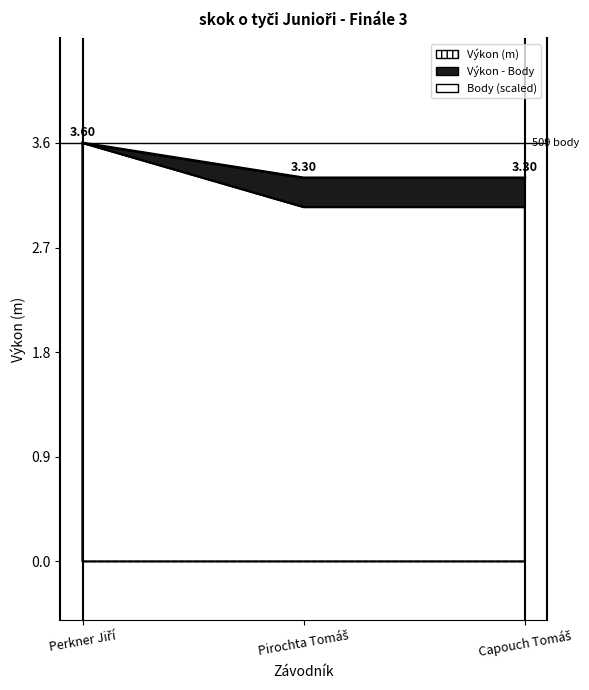

The value of Body at Capouch Tomáš is 1.2. True or false?

False